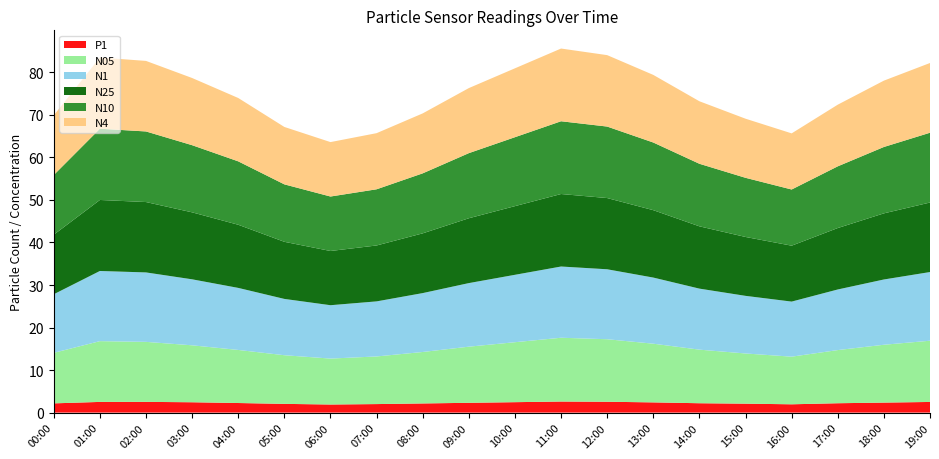

Reading left to right, extract all data points from this chart.

N4: 00:00=14.0	01:00=16.8	02:00=16.6	03:00=15.8	04:00=14.9	05:00=13.5	06:00=12.8	07:00=13.2	08:00=14.1	09:00=15.3	10:00=16.2	11:00=17.1	12:00=16.8	13:00=15.9	14:00=14.7	15:00=13.9	16:00=13.2	17:00=14.5	18:00=15.6	19:00=16.4
N10: 00:00=14.0	01:00=16.8	02:00=16.6	03:00=15.8	04:00=14.9	05:00=13.5	06:00=12.8	07:00=13.2	08:00=14.1	09:00=15.3	10:00=16.2	11:00=17.1	12:00=16.8	13:00=15.9	14:00=14.7	15:00=13.9	16:00=13.2	17:00=14.5	18:00=15.6	19:00=16.4
N25: 00:00=14.0	01:00=16.7	02:00=16.6	03:00=15.8	04:00=14.8	05:00=13.4	06:00=12.8	07:00=13.2	08:00=14.1	09:00=15.2	10:00=16.1	11:00=17.1	12:00=16.8	13:00=15.8	14:00=14.7	15:00=13.8	16:00=13.2	17:00=14.4	18:00=15.6	19:00=16.4
N1: 00:00=13.8	01:00=16.5	02:00=16.3	03:00=15.5	04:00=14.6	05:00=13.2	06:00=12.6	07:00=12.9	08:00=13.8	09:00=14.9	10:00=15.8	11:00=16.8	12:00=16.4	13:00=15.6	14:00=14.3	15:00=13.6	16:00=12.9	17:00=14.2	18:00=15.3	19:00=16.1
N05: 00:00=11.9	01:00=14.3	02:00=14.1	03:00=13.4	04:00=12.5	05:00=11.4	06:00=10.8	07:00=11.2	08:00=12.1	09:00=13.2	10:00=14.1	11:00=15.0	12:00=14.7	13:00=13.8	14:00=12.6	15:00=11.8	16:00=11.2	17:00=12.5	18:00=13.6	19:00=14.4
P1: 00:00=2.2	01:00=2.5	02:00=2.5	03:00=2.4	04:00=2.2	05:00=2.0	06:00=1.9	07:00=2.0	08:00=2.1	09:00=2.3	10:00=2.5	11:00=2.6	12:00=2.5	13:00=2.4	14:00=2.2	15:00=2.1	16:00=1.9	17:00=2.2	18:00=2.4	19:00=2.5